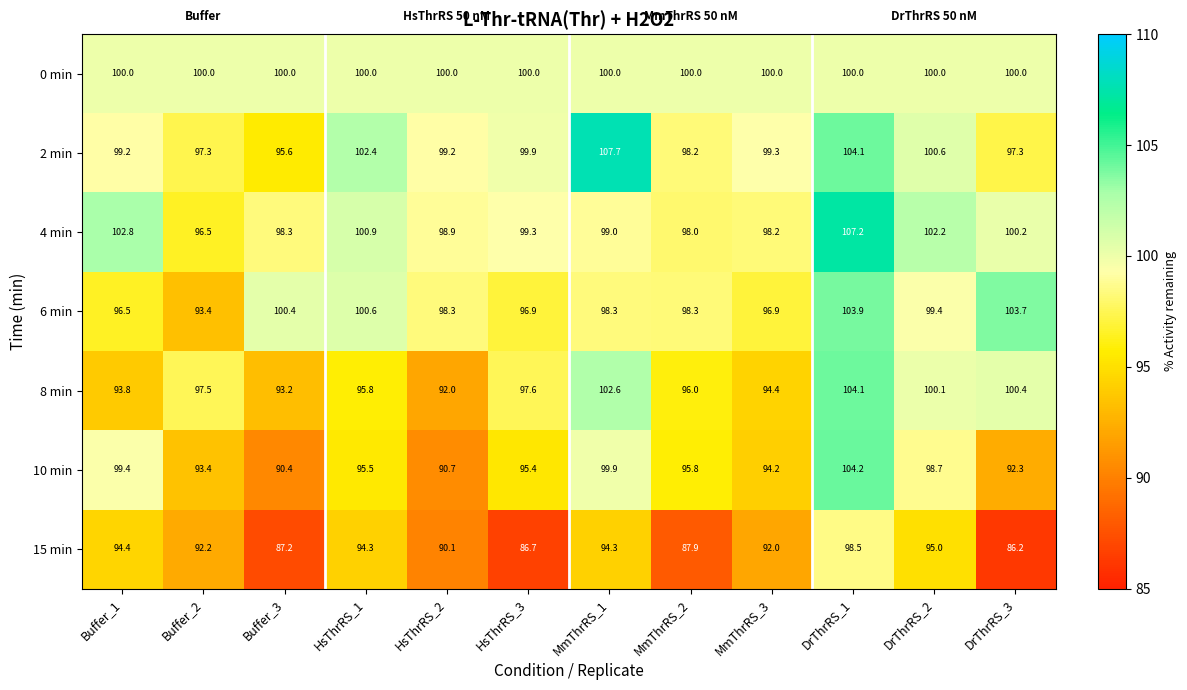

Where does the 4 min series first go above 99?

Buffer_1